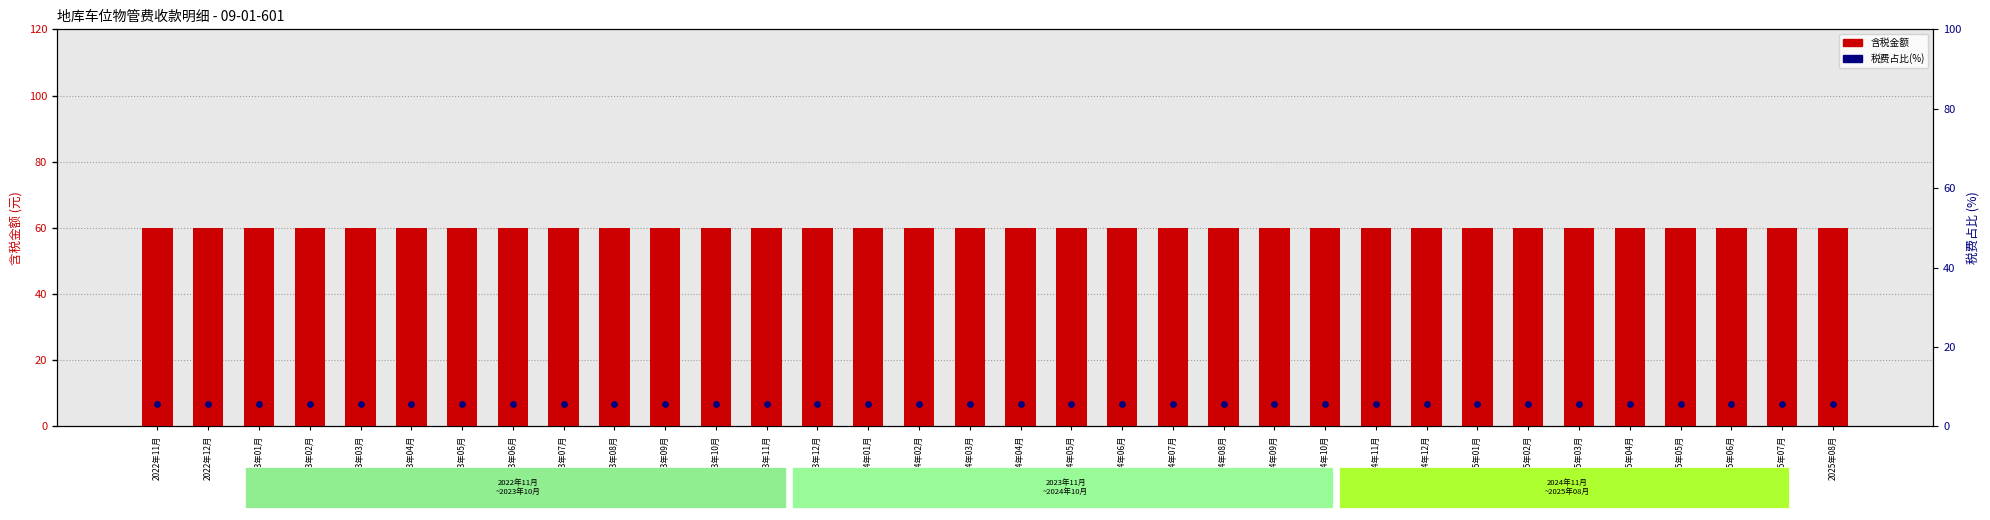

What is the total value across all series at 2024年11月?

65.7